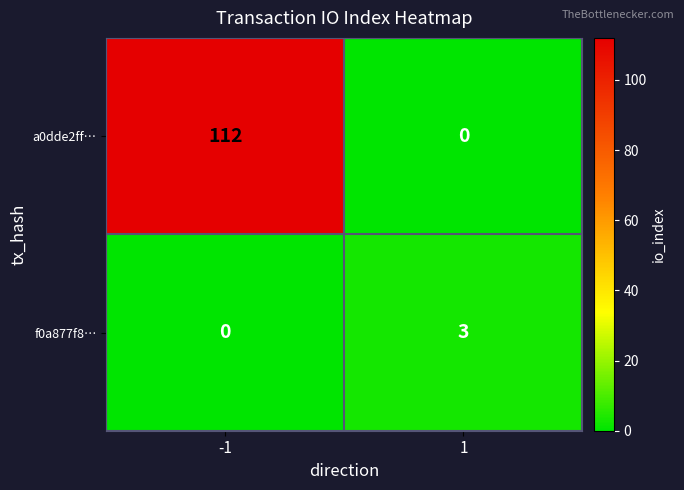

What is the total value across all series at 1?

3